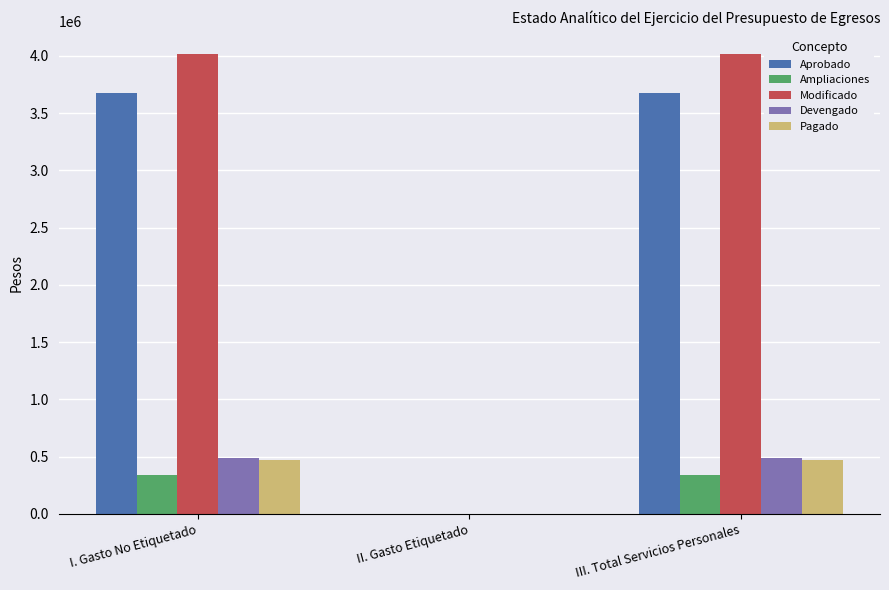

Read the Aprobado value at I. Gasto No Etiquetado.

3675269.5